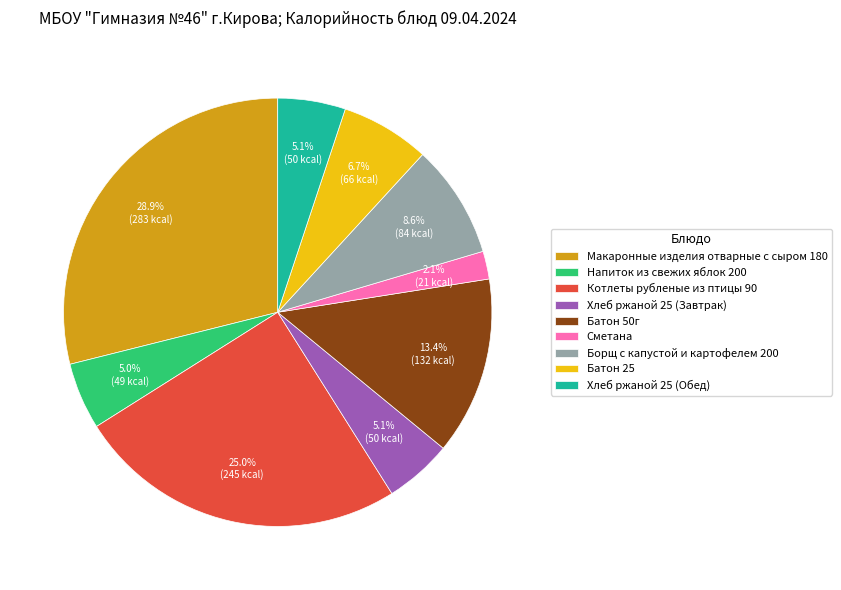

Is it true that Котлеты рубленые из птицы 90 is 25% of the pie?

True